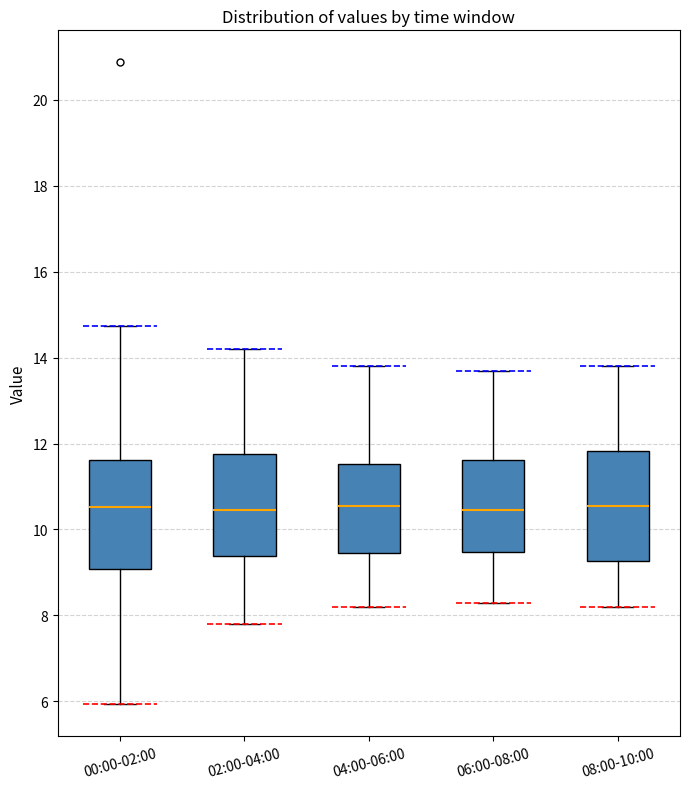

Reading left to right, transcribe this box plot: for each box, give where its median line is, the range the box spans, and where its two whiskers end, as read against the y-axis. The values are not printed on the chart, so give them approximately, as read against the axis.

00:00-02:00: median 10.6, box 9.0 to 11.6, whiskers 6.0 to 14.8
02:00-04:00: median 10.4, box 9.4 to 11.8, whiskers 7.8 to 14.2
04:00-06:00: median 10.6, box 9.4 to 11.6, whiskers 8.2 to 13.8
06:00-08:00: median 10.4, box 9.4 to 11.6, whiskers 8.4 to 13.8
08:00-10:00: median 10.6, box 9.2 to 11.8, whiskers 8.2 to 13.8